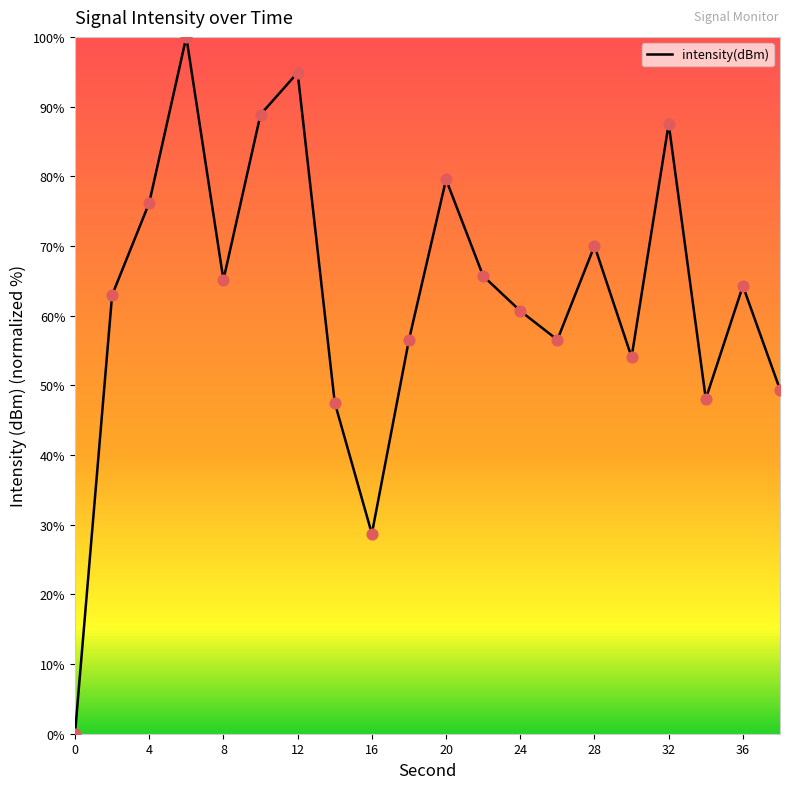

What is the difference between the maximum and minimum values?

100.0